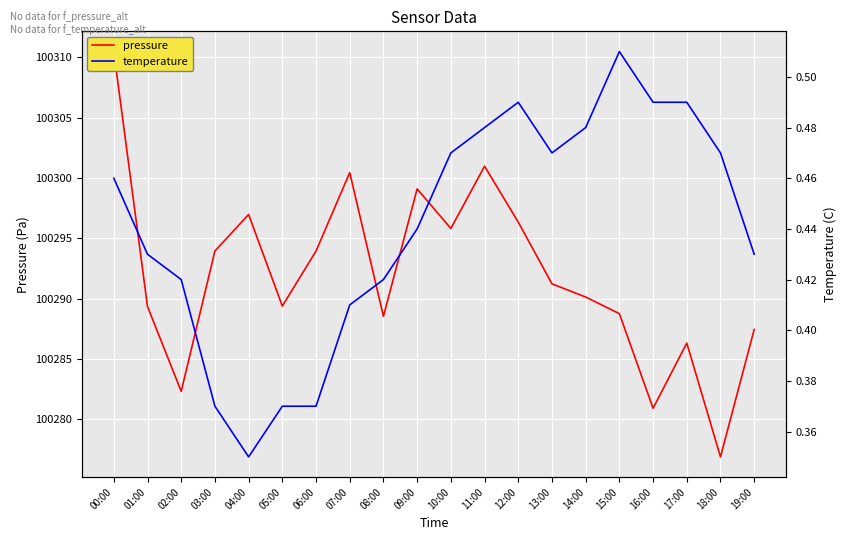

What is the total value across all series at 18:00?

100277.4